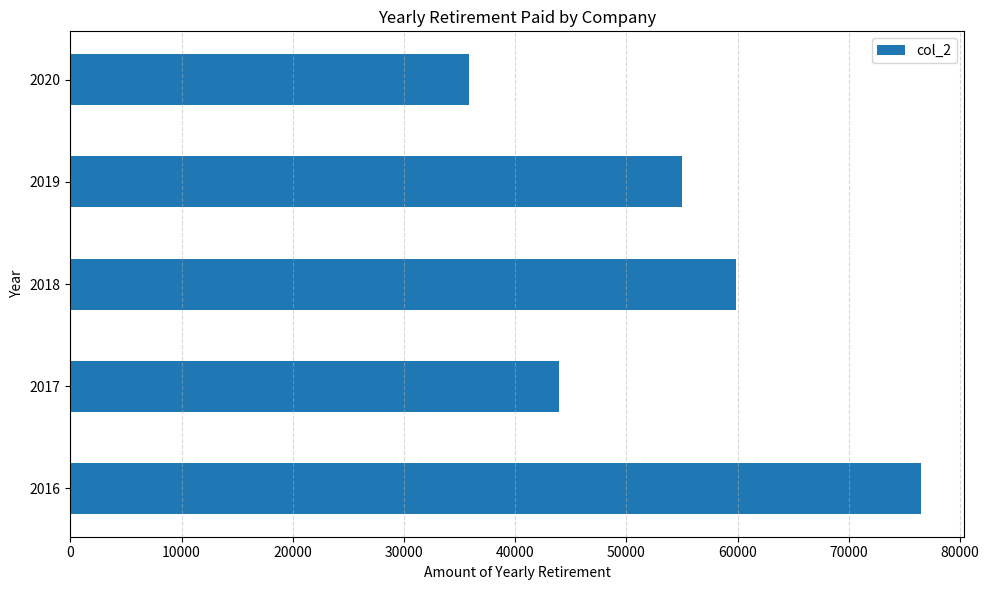

Count the number of categories in the chart.

5